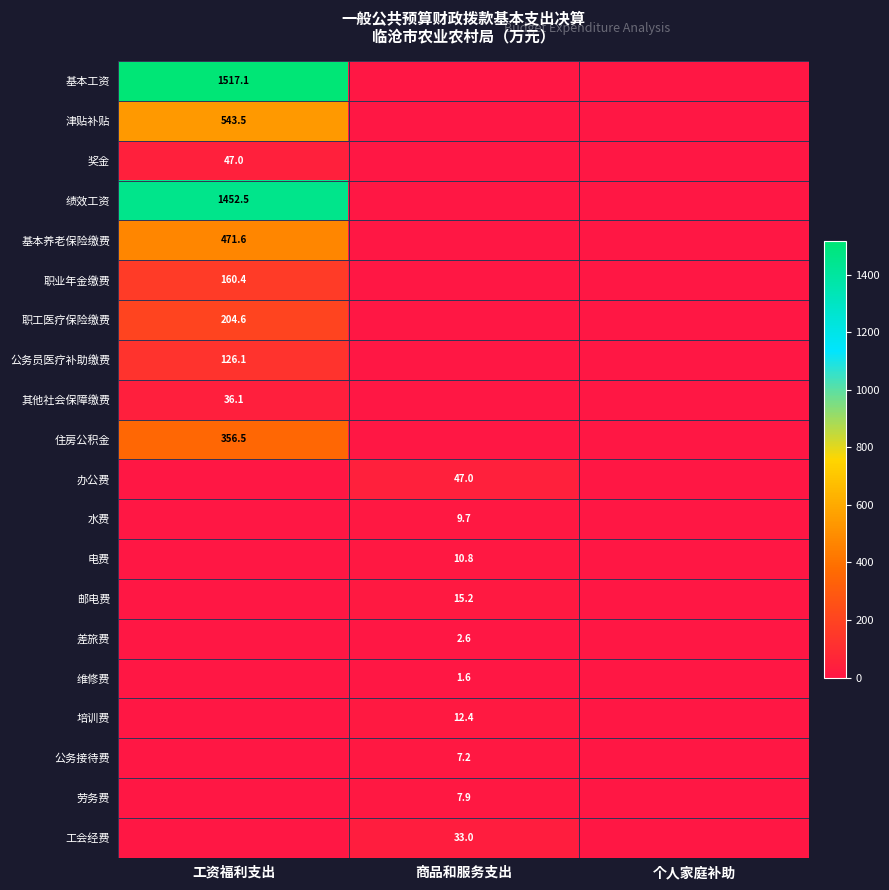

True or false: 水费 has a value of 4.7 at 商品和服务支出.

False